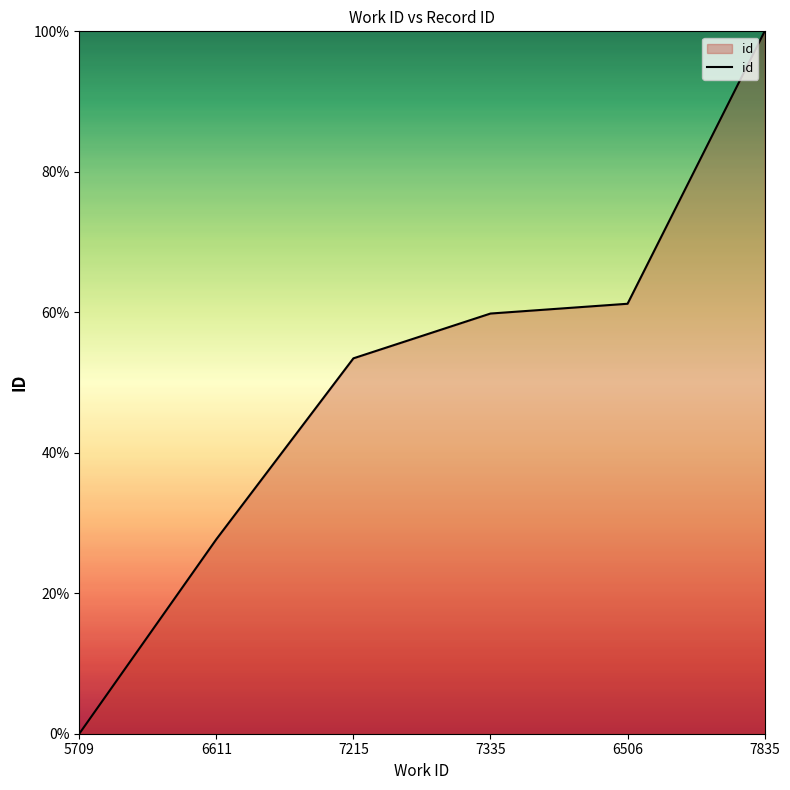

What position from the left is 5709?

1